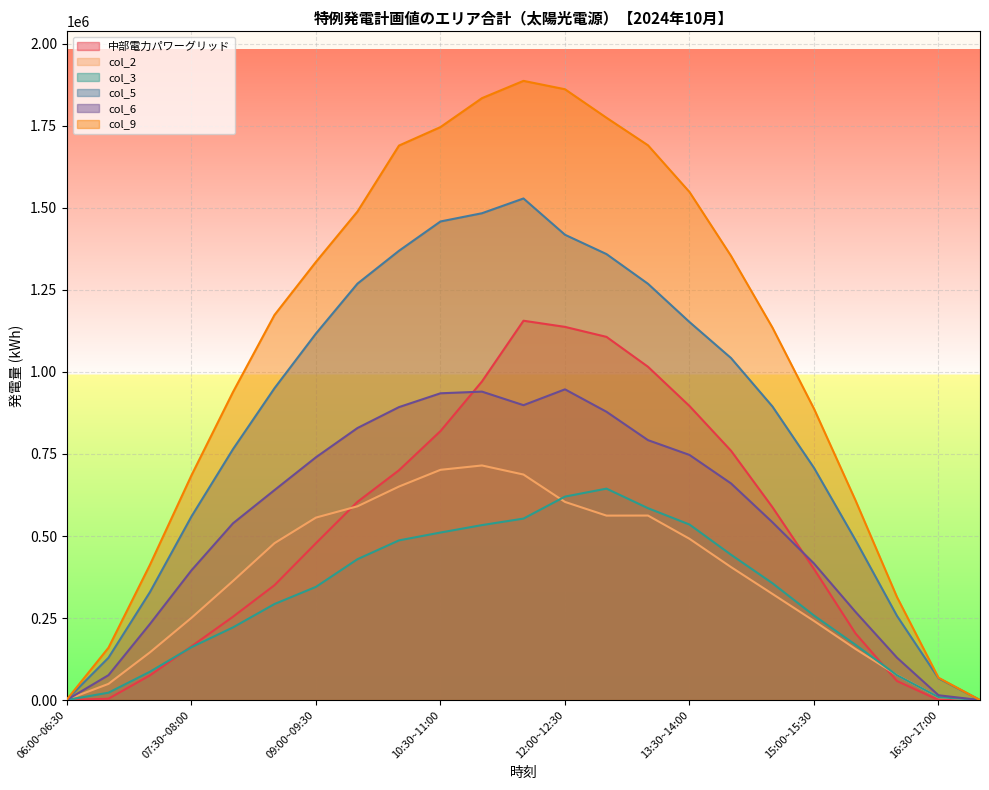

What is the difference between the maximum and minimum values in the col_9 series?

1887154